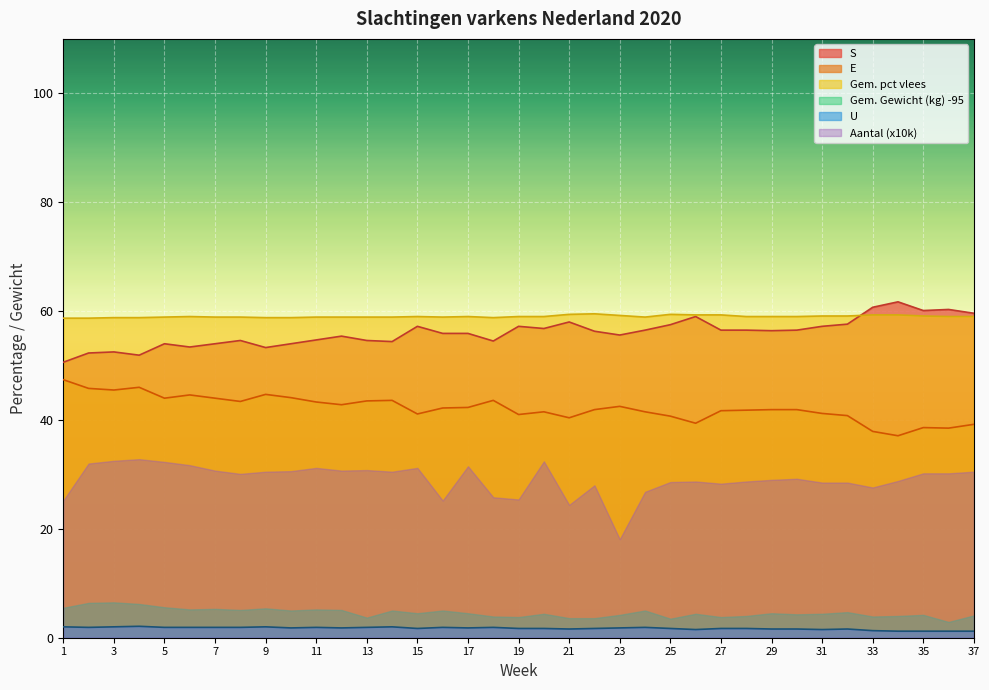

Rank the series at 31 from highest to lowest value.

Gem. pct vlees, S, E, Aantal (x10k), Gem. Gewicht (kg) -95, U